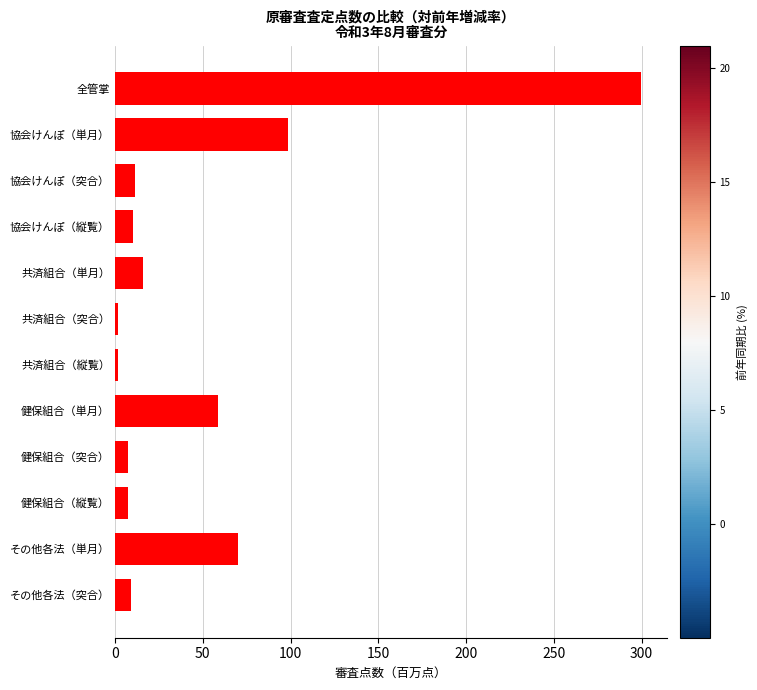

What is the value of the 2nd bar from the top?

98.6